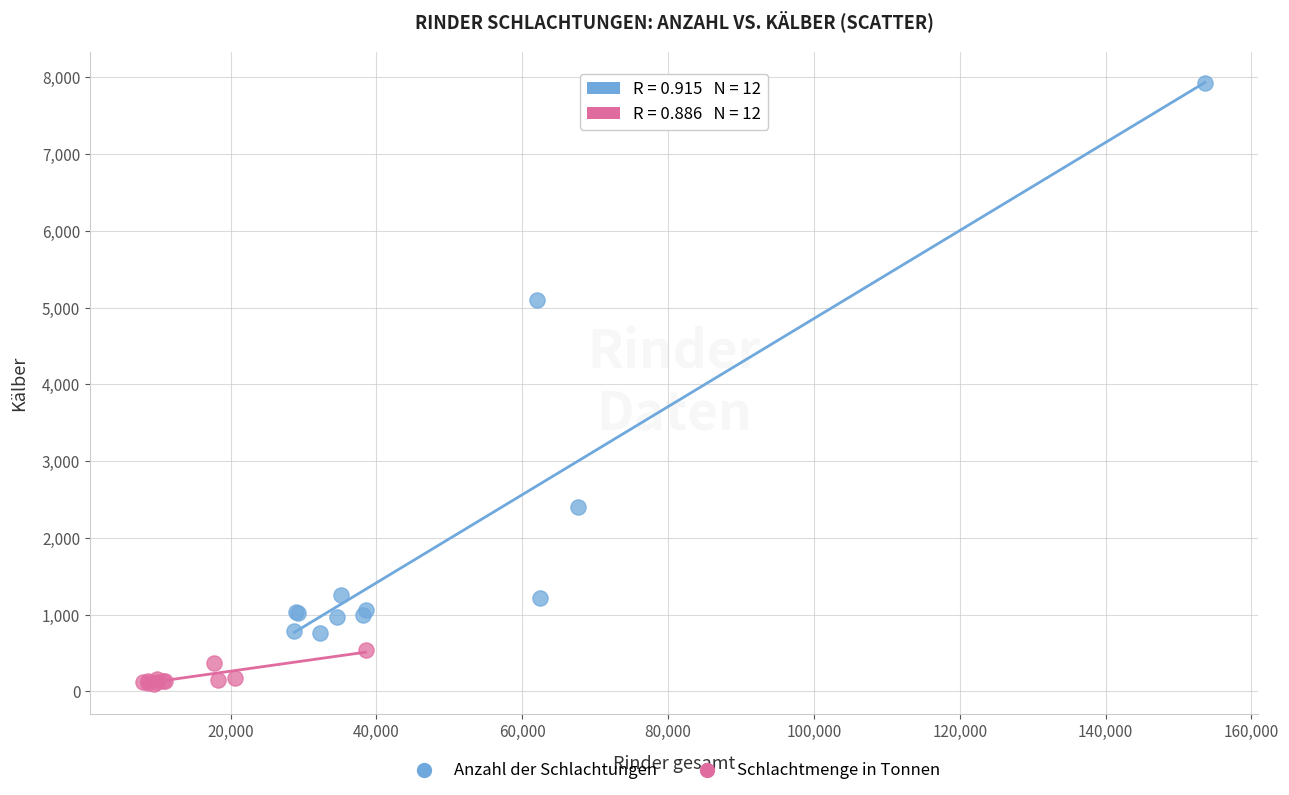

Which series has the widest spread of Y values?

Anzahl der Schlachtungen